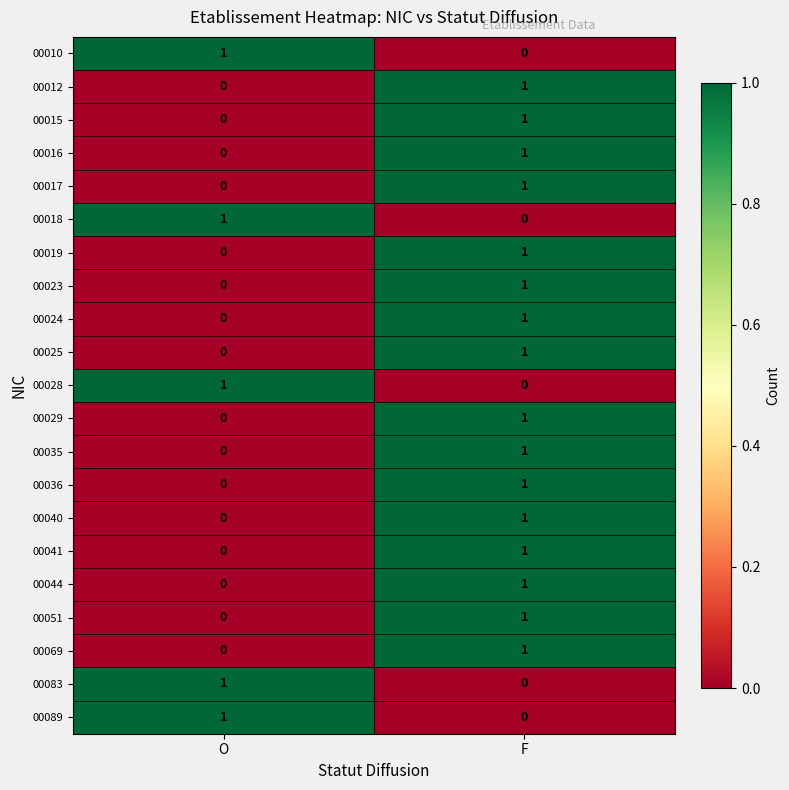

At which category is the sum across all series the highest?

F